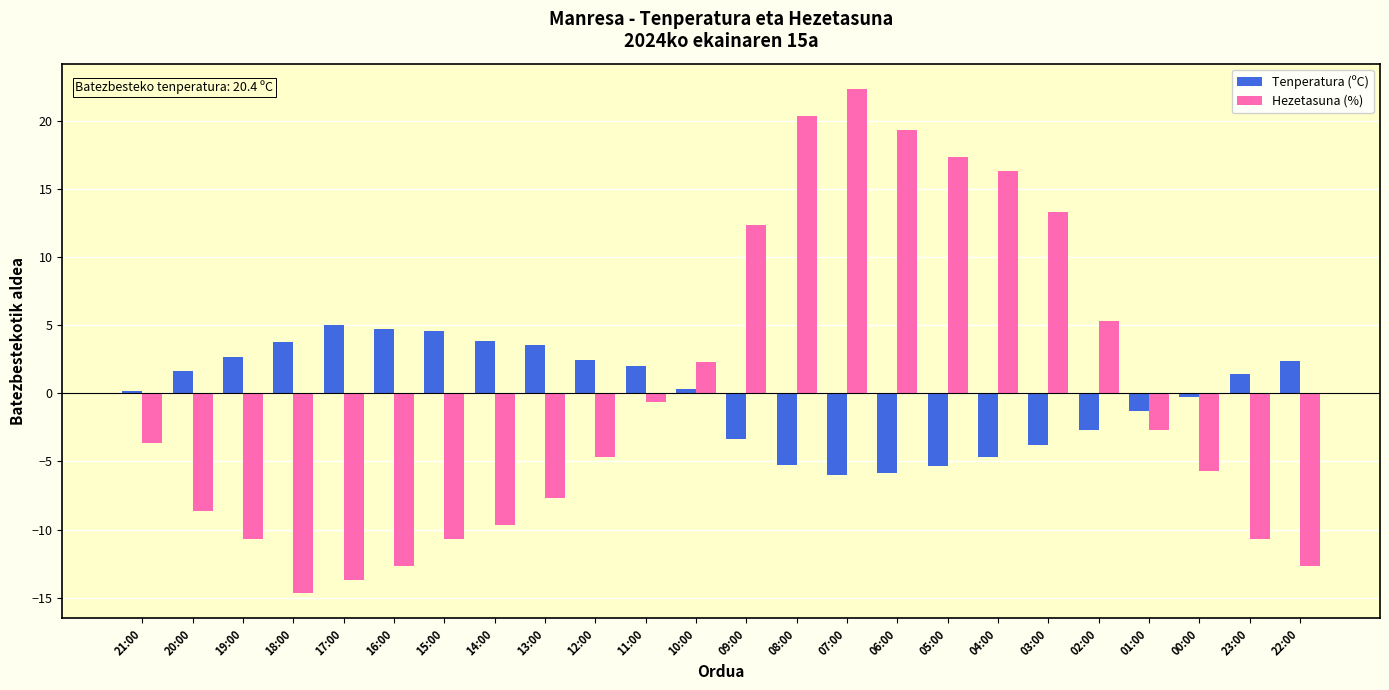

How many bars are there in total?

48